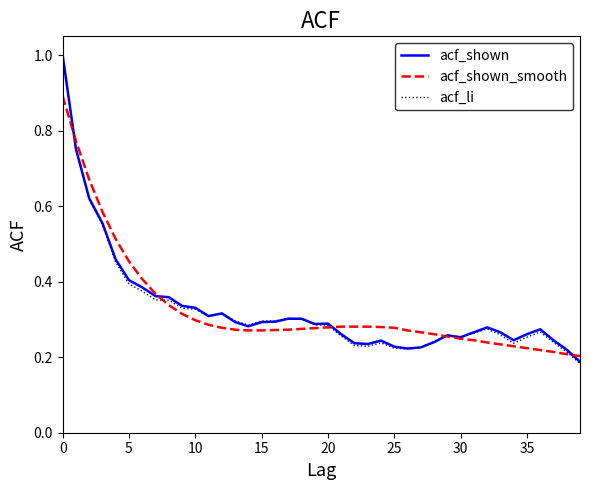

Which series has the widest spread of values?

acf_li